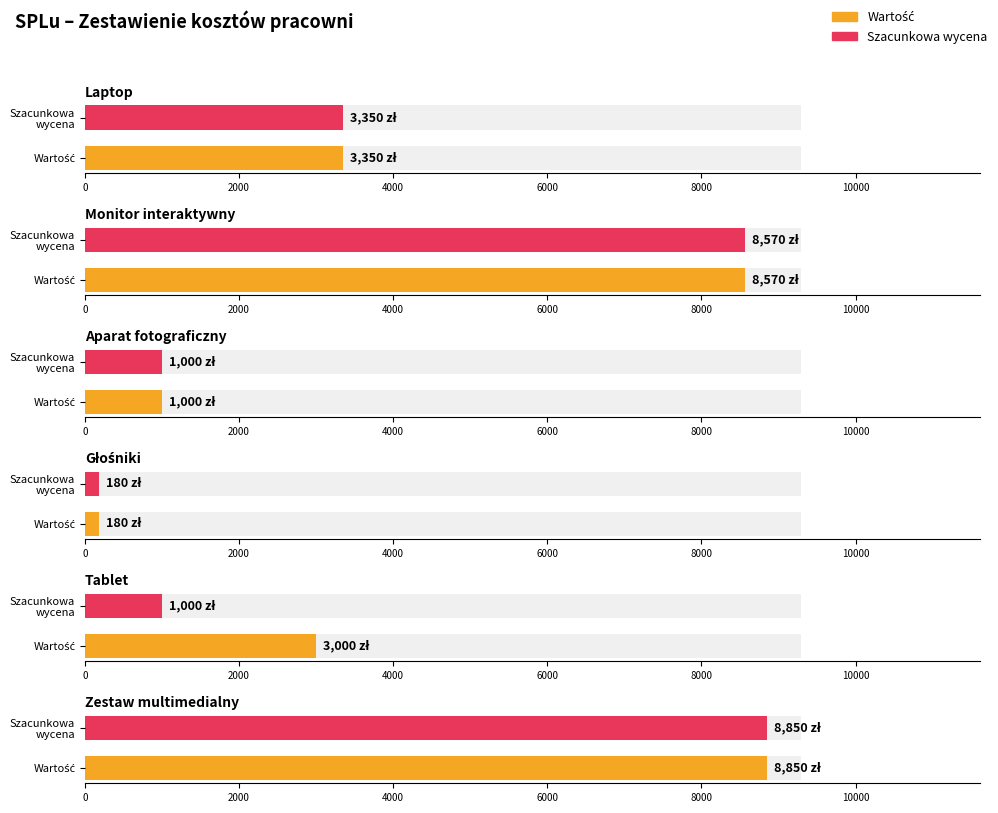

What is the minimum value shown in the chart?

180